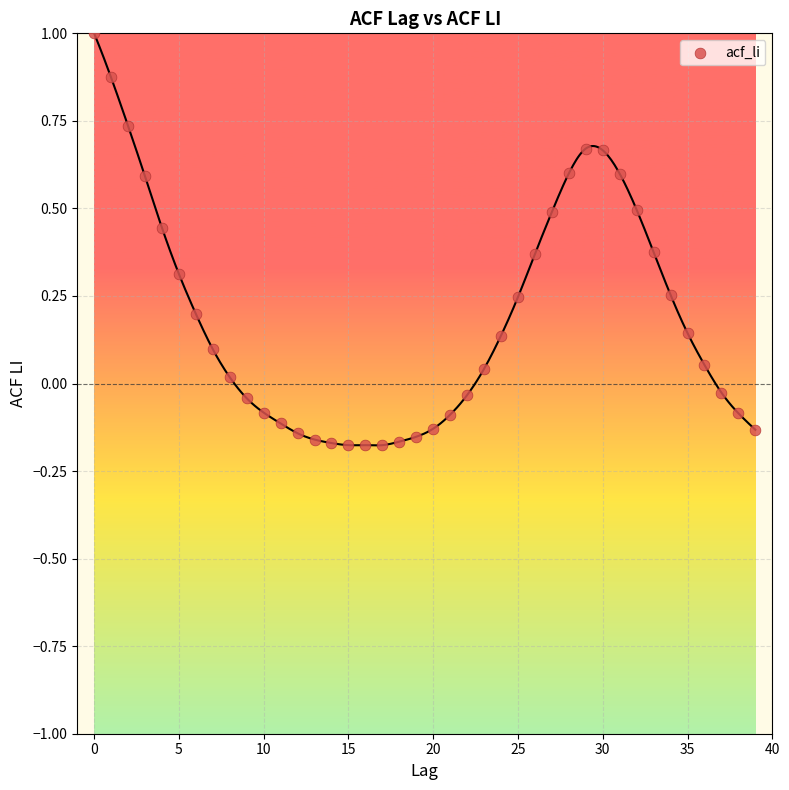

What is the range of Y values (max minus min)?

1.2